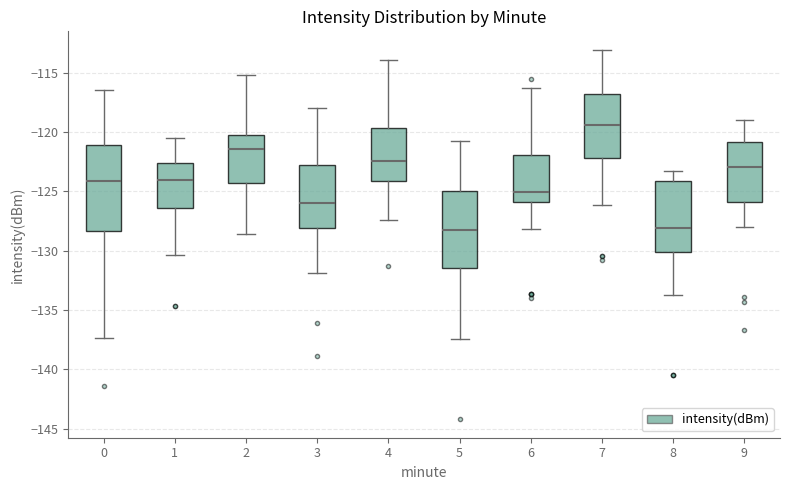

Where does the median line of the box at x = 8 sit on the y-axis? The values are not printed on the chart, so give them approximately, as read against the axis.

-128.0